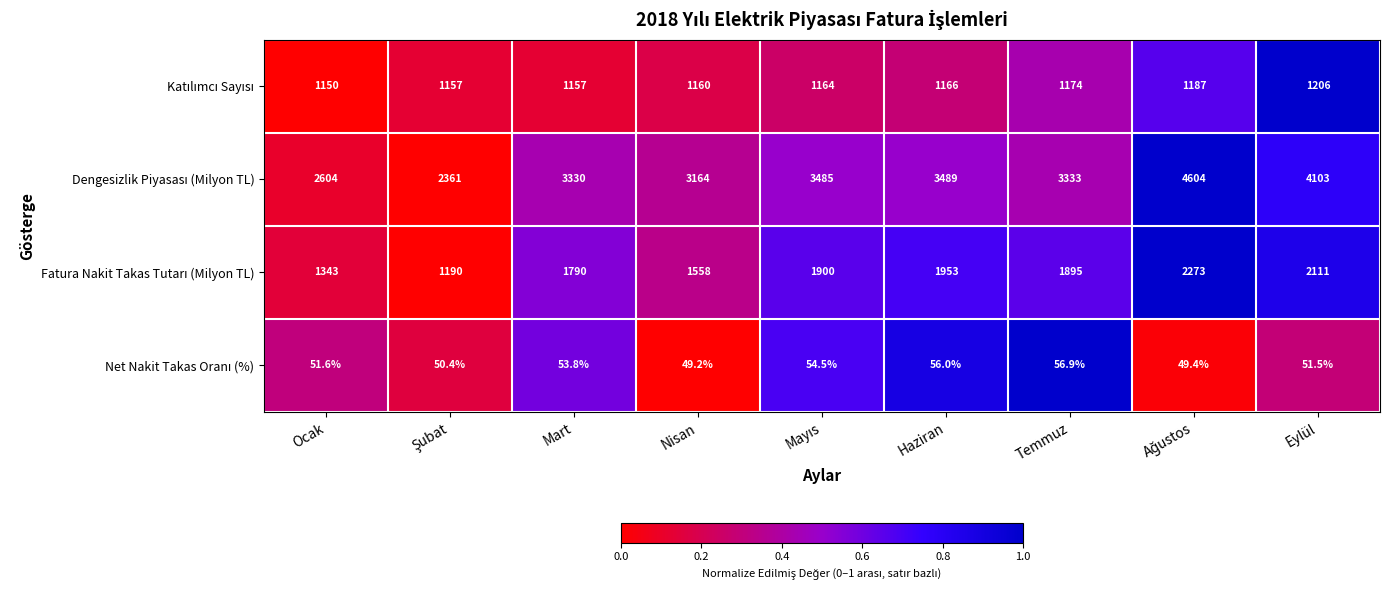

What is the total value across all series at Nisan?

5931.2